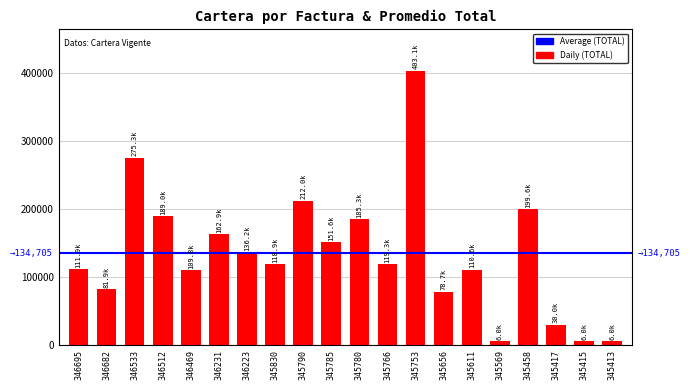

How many distinct data groups are displayed?

1